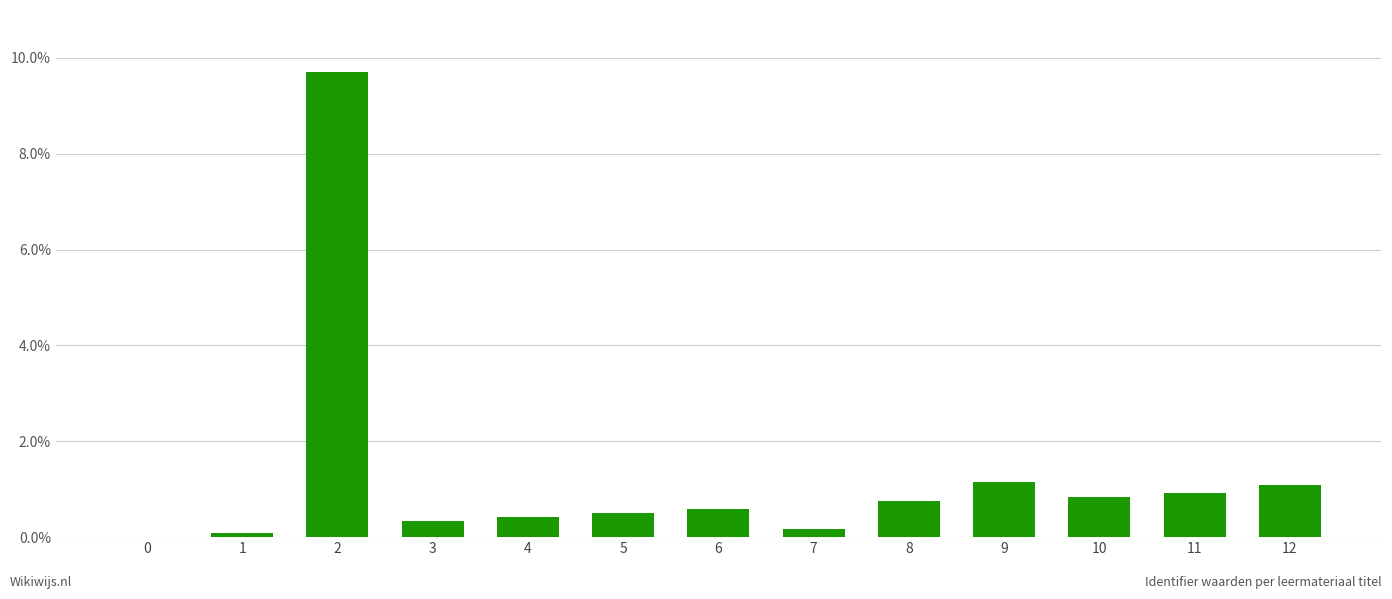

What is the greatest value displayed?

0.1